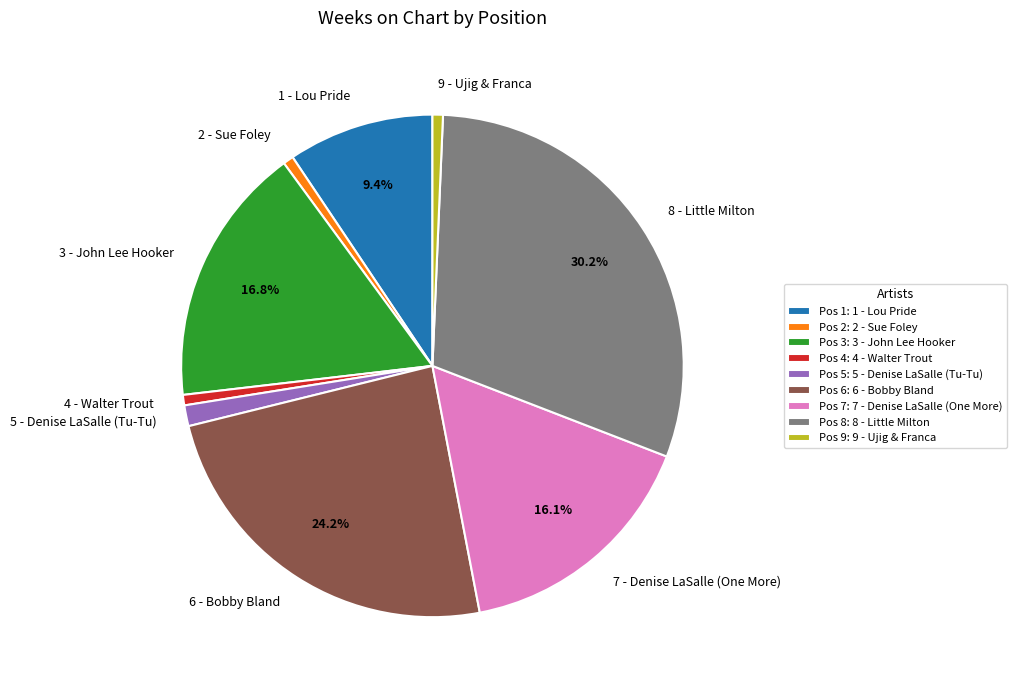

How many slices are in this pie chart?

9